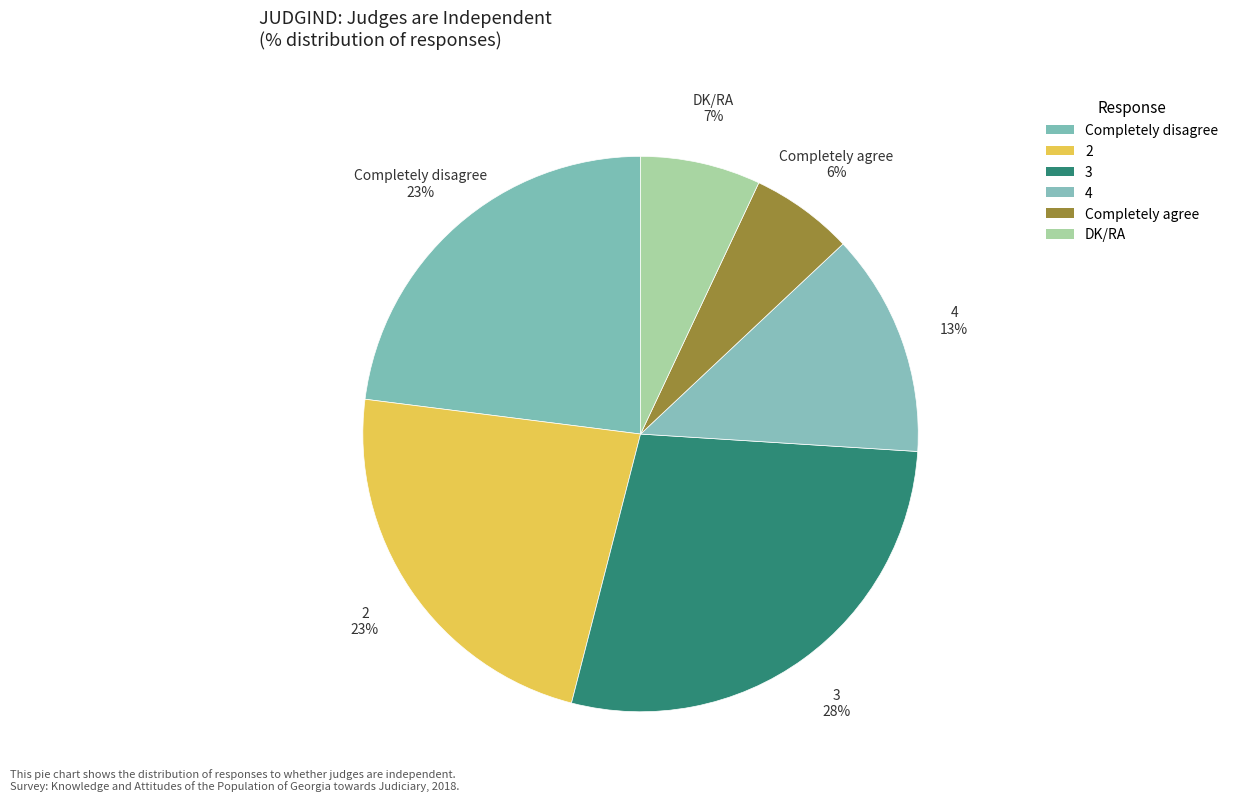

Which slice is the largest?

3